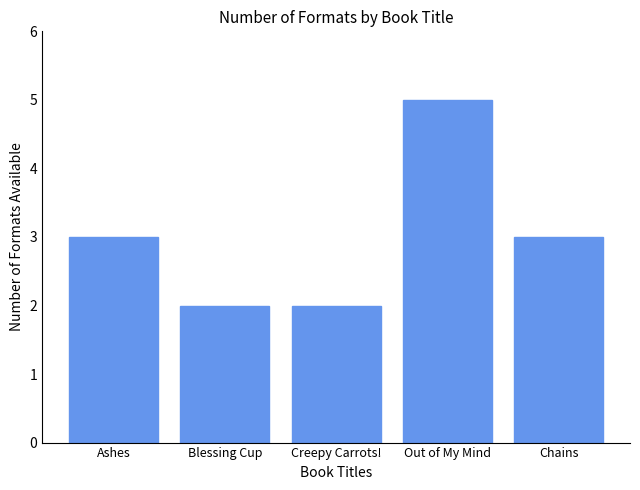

What is the sum of the values at Out of My Mind and Creepy Carrots!?

7